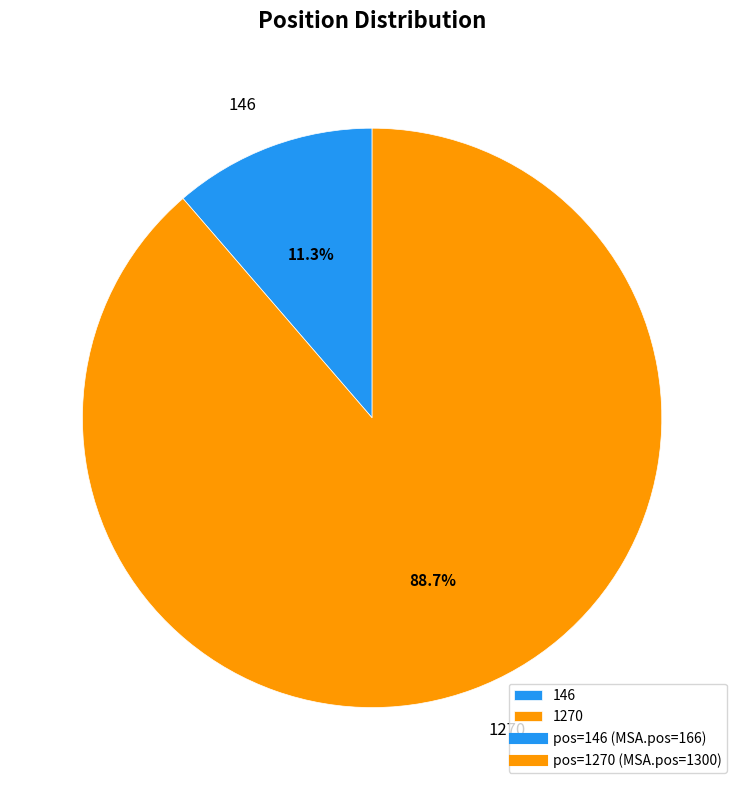

To the nearest percent, what is the combined percentage of 146 and 1270?

100%